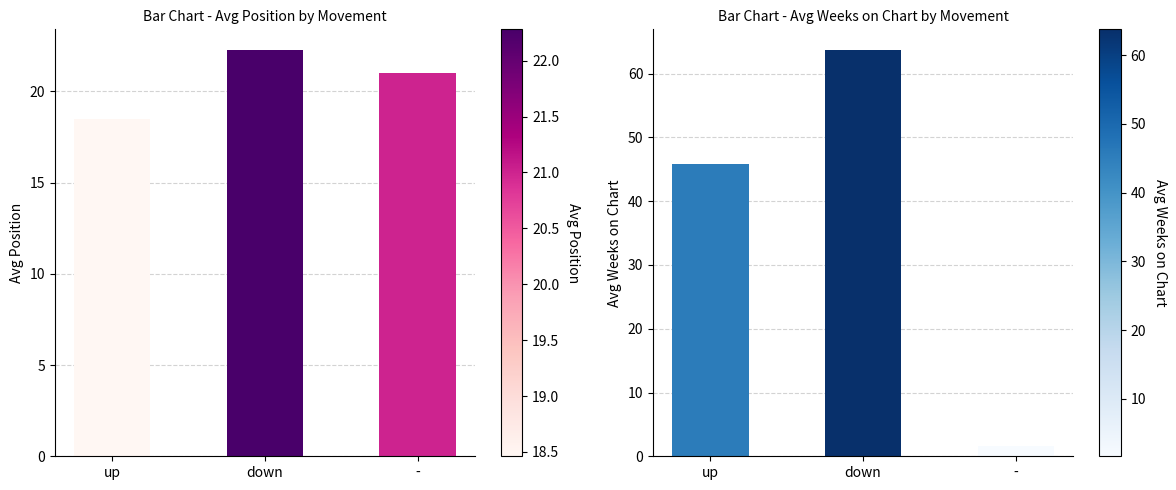

List the series in order of their overall mean, highest first.

Avg Weeks on Chart, Avg Position